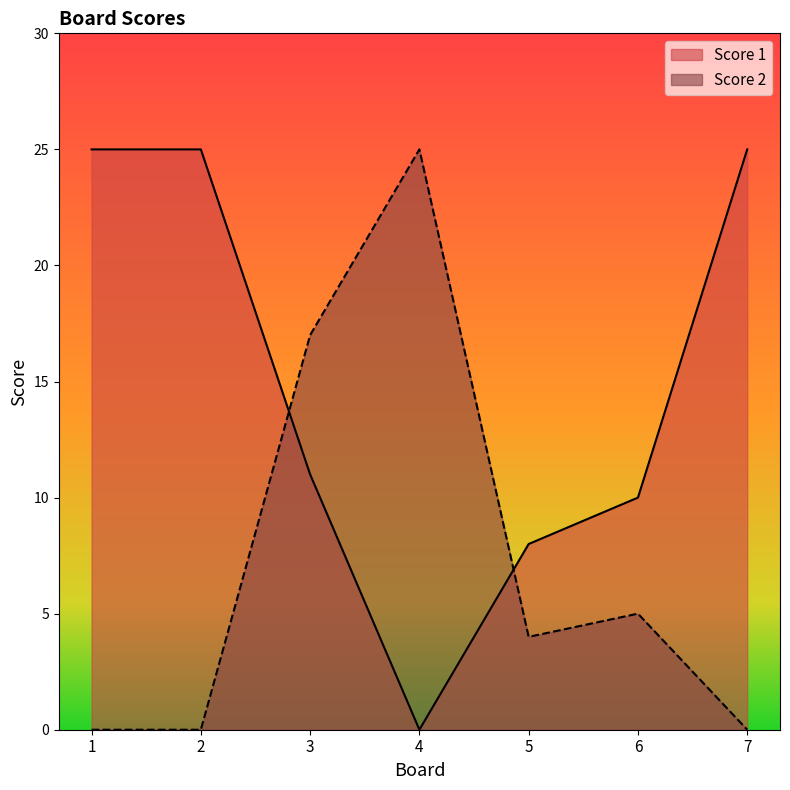

Reading left to right, list all the values displayed in this chart.

Score 1: 1=25	2=25	3=11	4=0	5=8	6=10	7=25
Score 2: 1=0	2=0	3=17	4=25	5=4	6=5	7=0